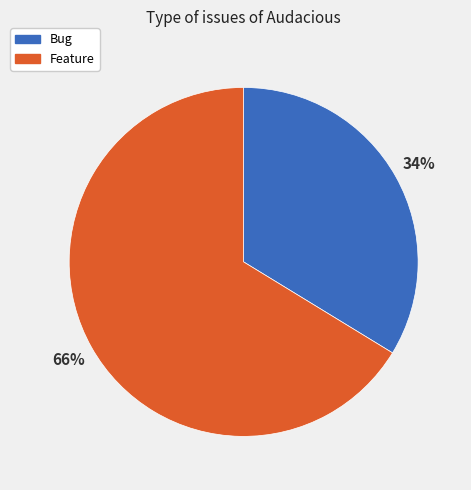

The Feature slice represents 66% of the pie. True or false?

True